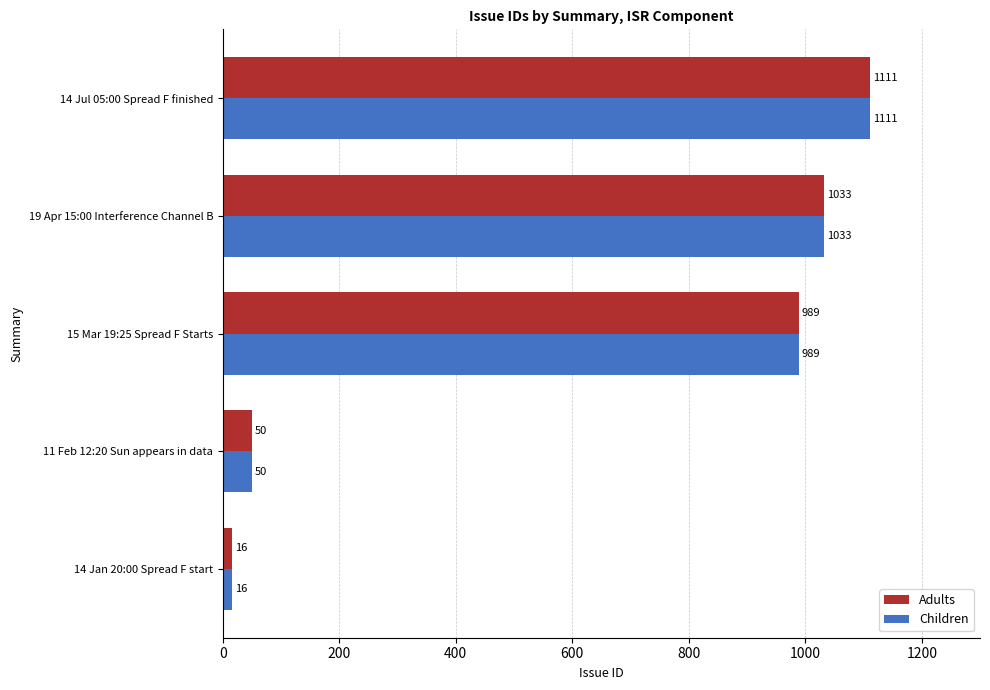

What is the difference between the maximum and minimum values in the Adults series?

1095